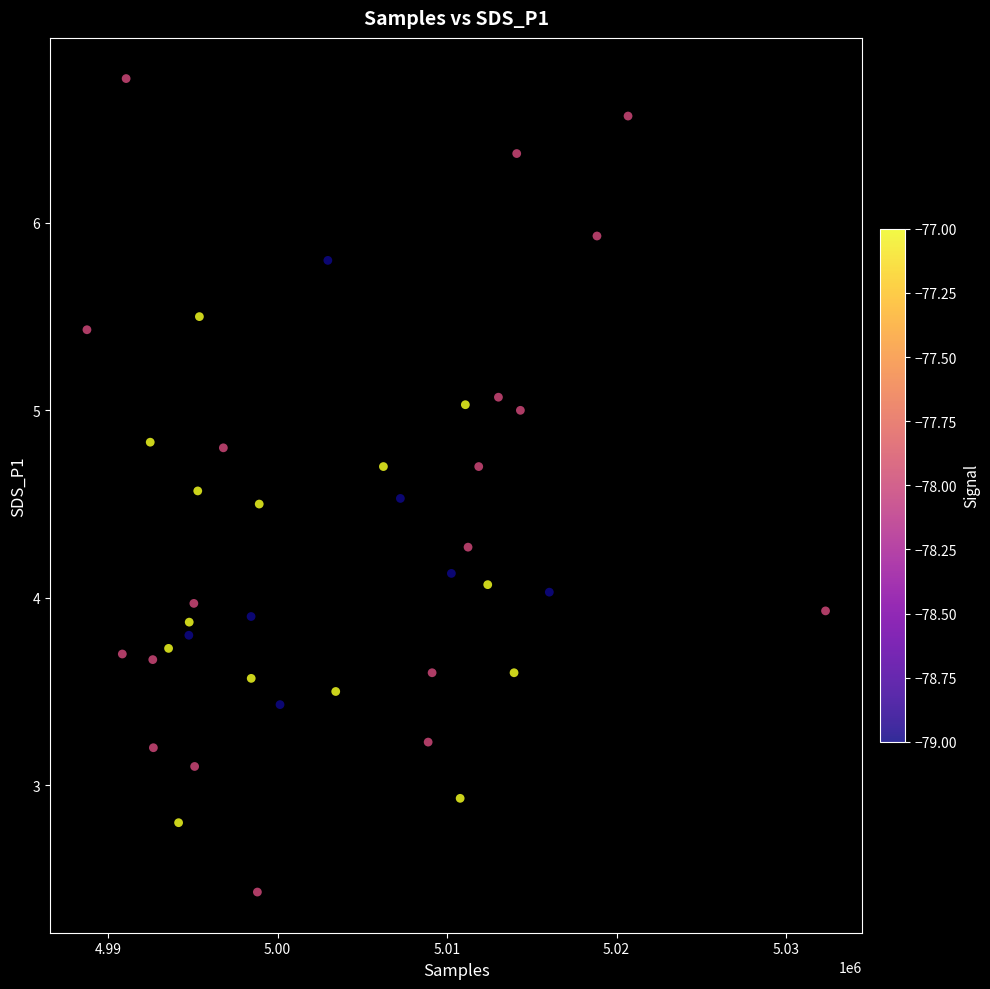

What is the range of Y values (max minus min)?

4.3